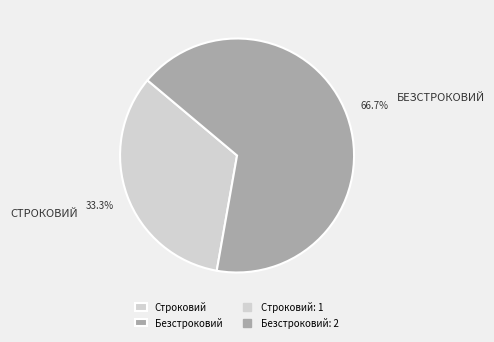

Is there a majority slice in this chart?

Yes